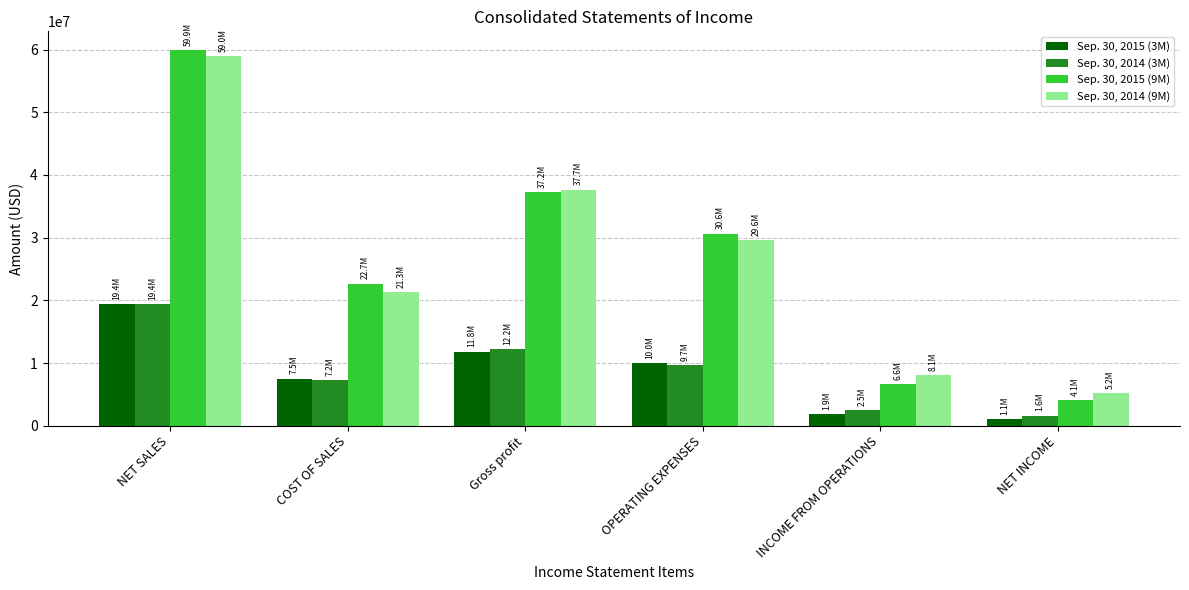

Is the value of Sep. 30, 2014 (3M) at NET SALES greater than the value of Sep. 30, 2014 (9M) at NET INCOME?

Yes